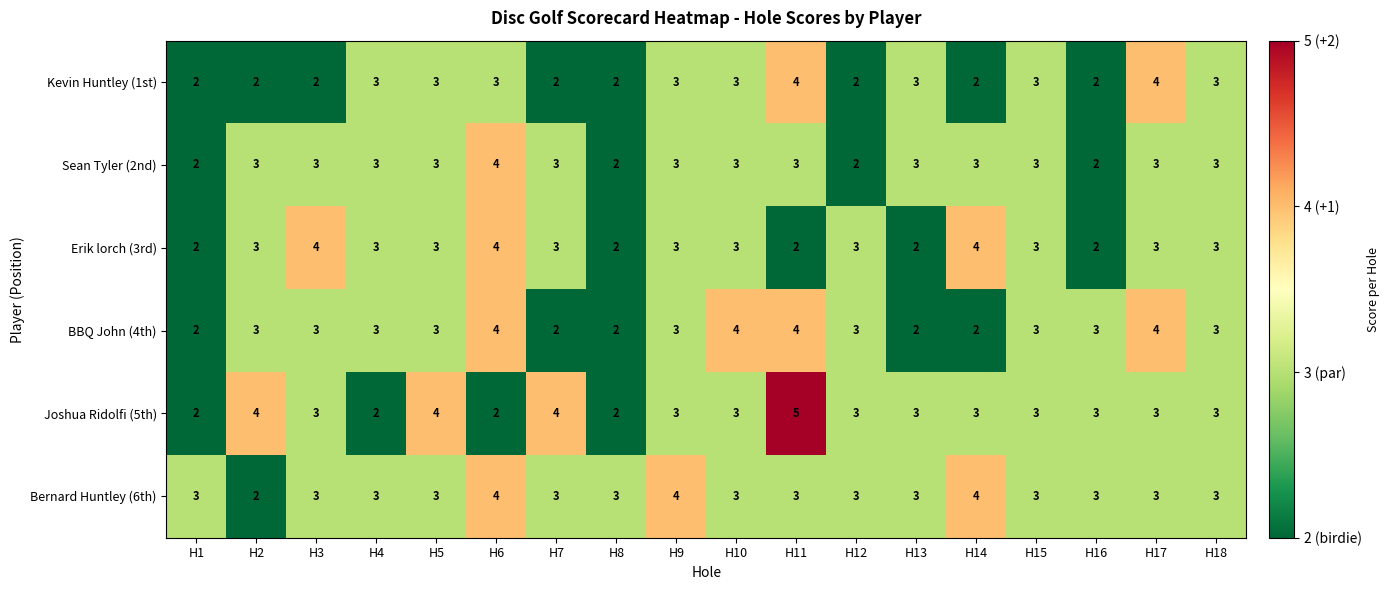

What is the total value across all series at H7?

17